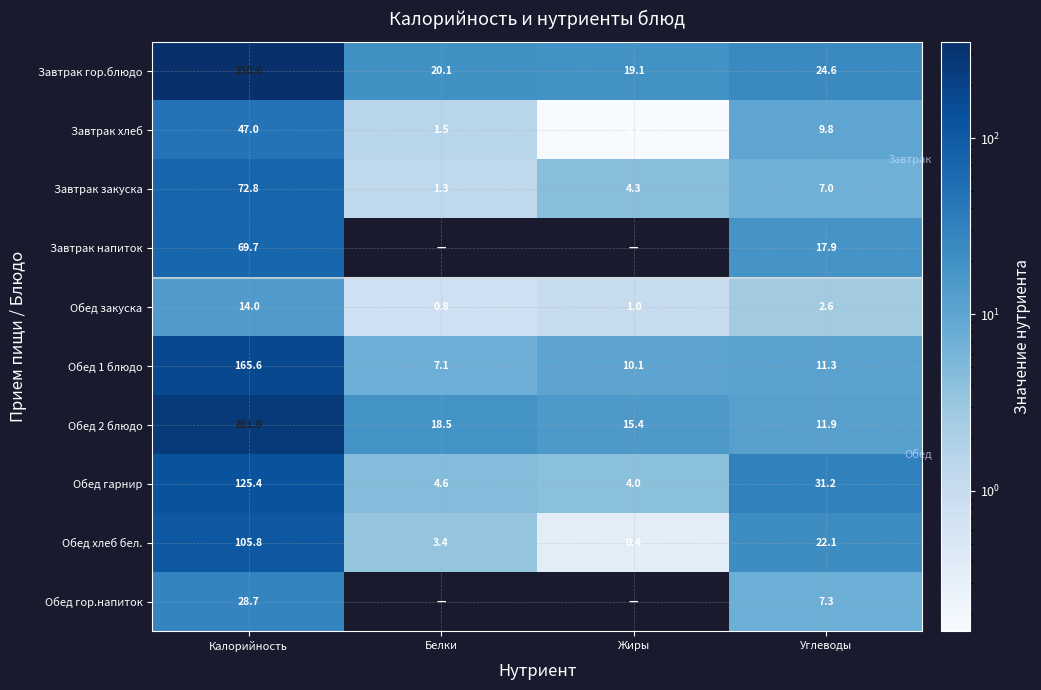

What value does the Обед хлеб бел. series have at Белки?

3.4